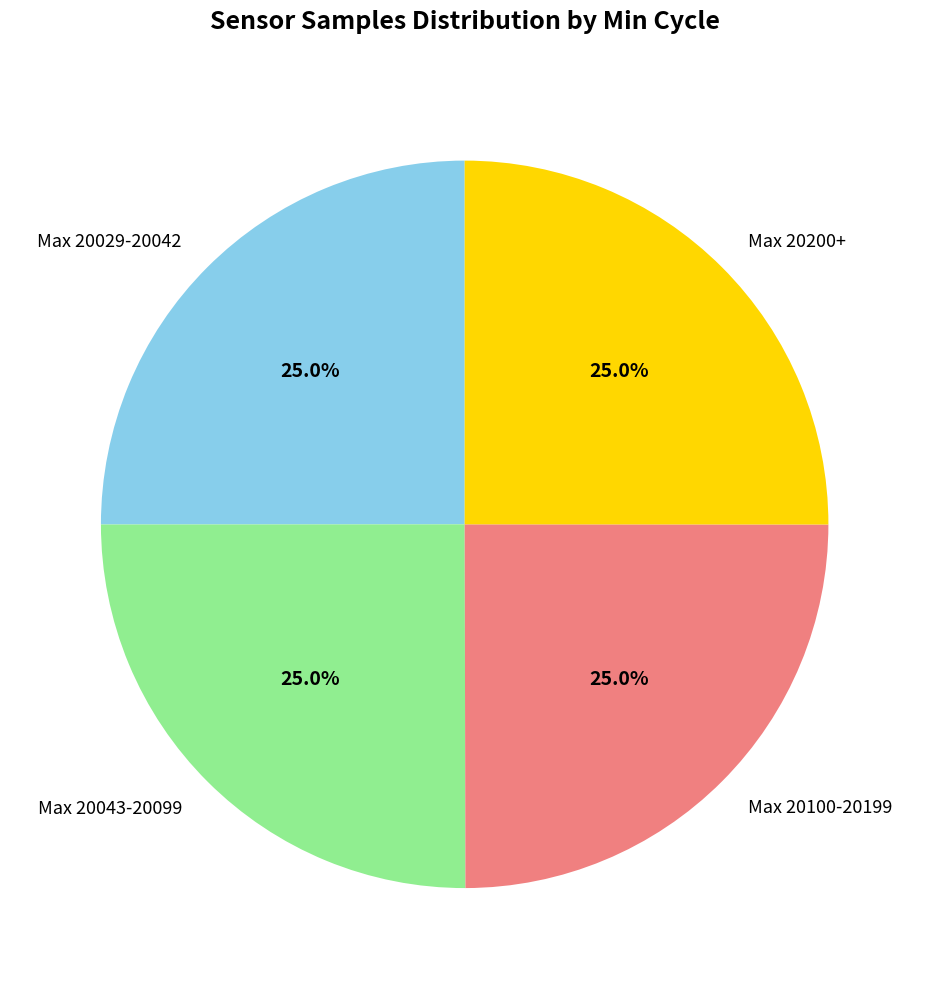

What is the total percentage of Max 20200+ and Max 20100-20199?

50.0%